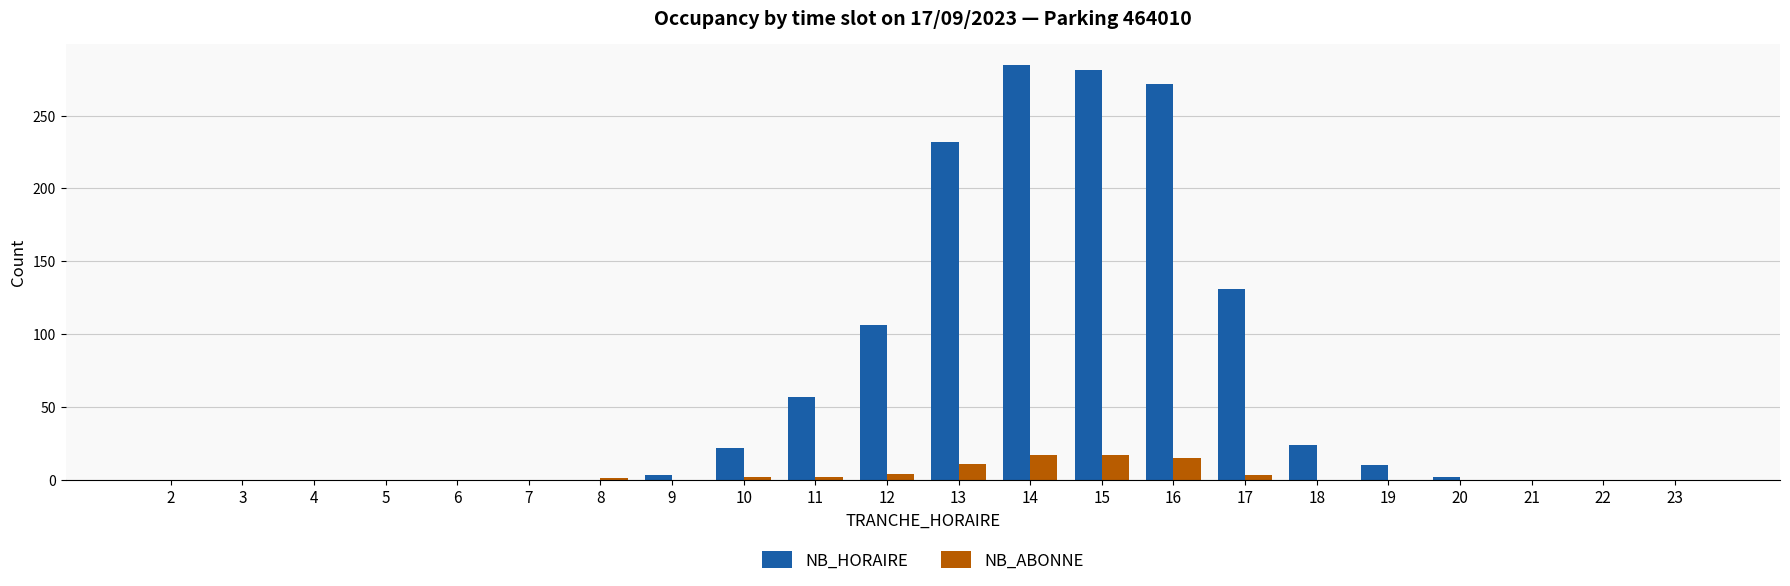

Which category has the highest value across all series?

14